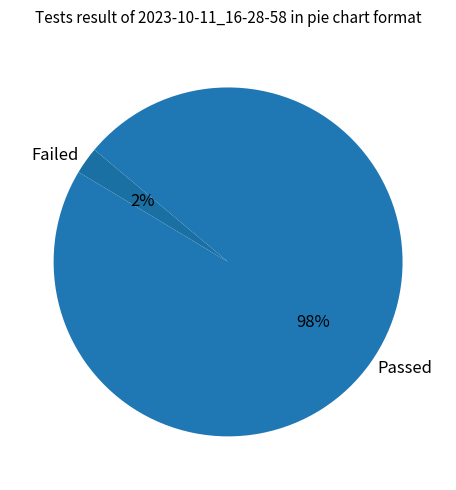

How many slices are in this pie chart?

2